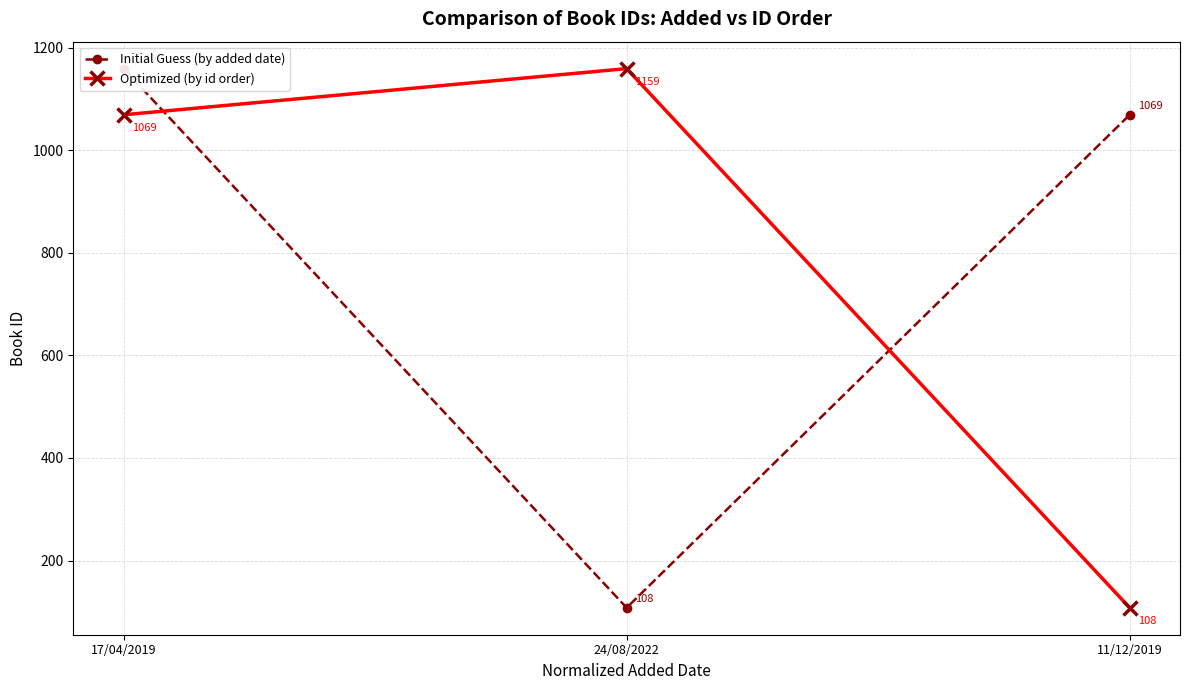

Which series has the largest total across all categories?

Initial Guess (by added date)